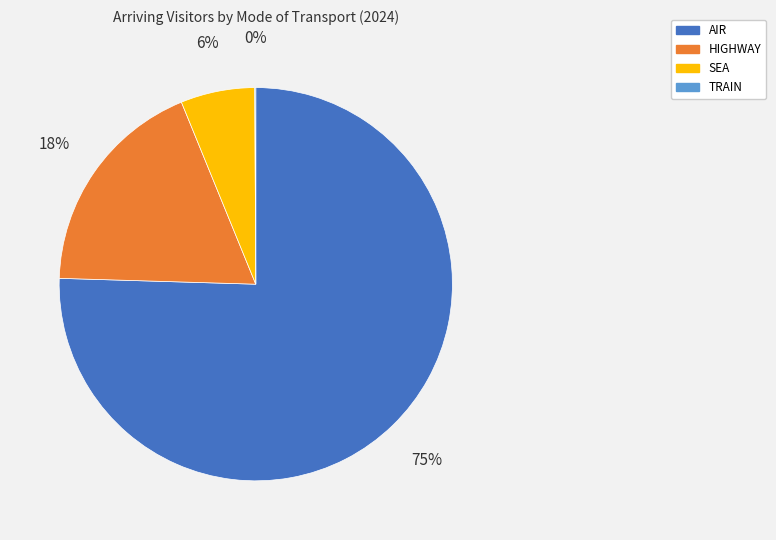

To the nearest percent, what is the combined percentage of AIR and SEA?

82%